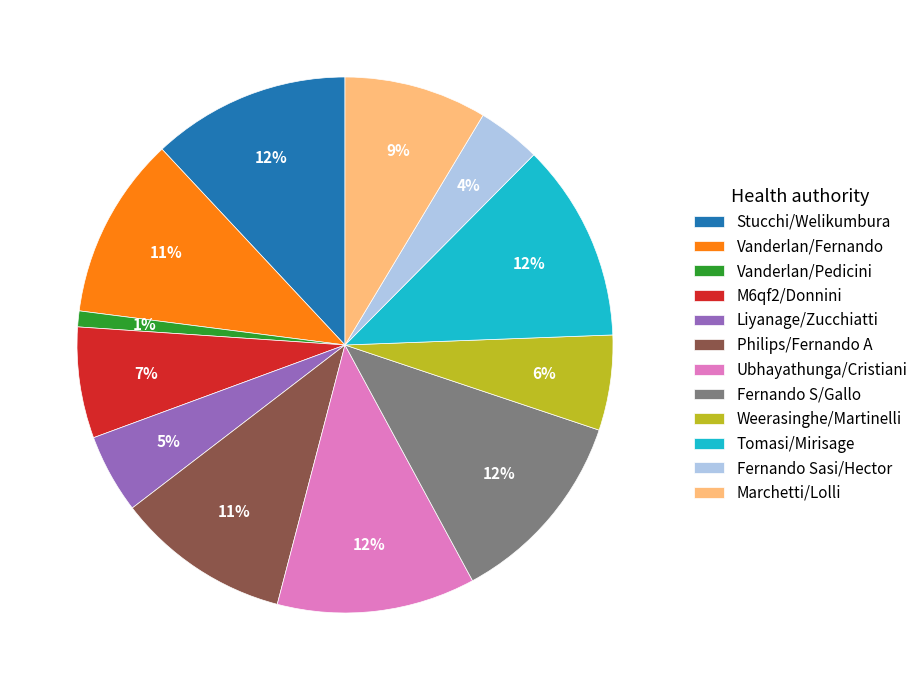

How many slices are in this pie chart?

12